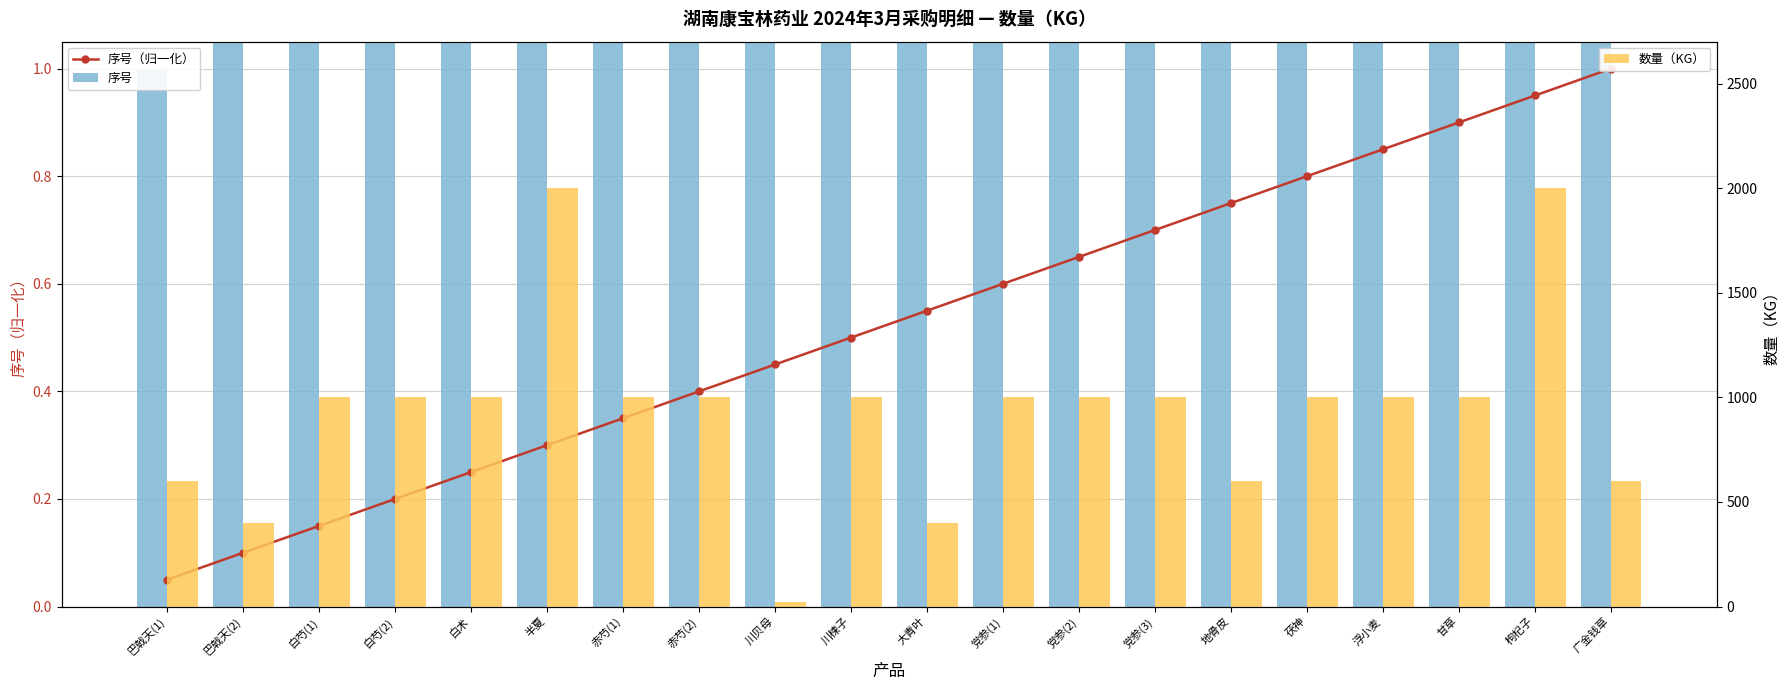

Rank the series by their maximum value, from lowest to highest.

序号（归一化）, 序号, 数量（KG）